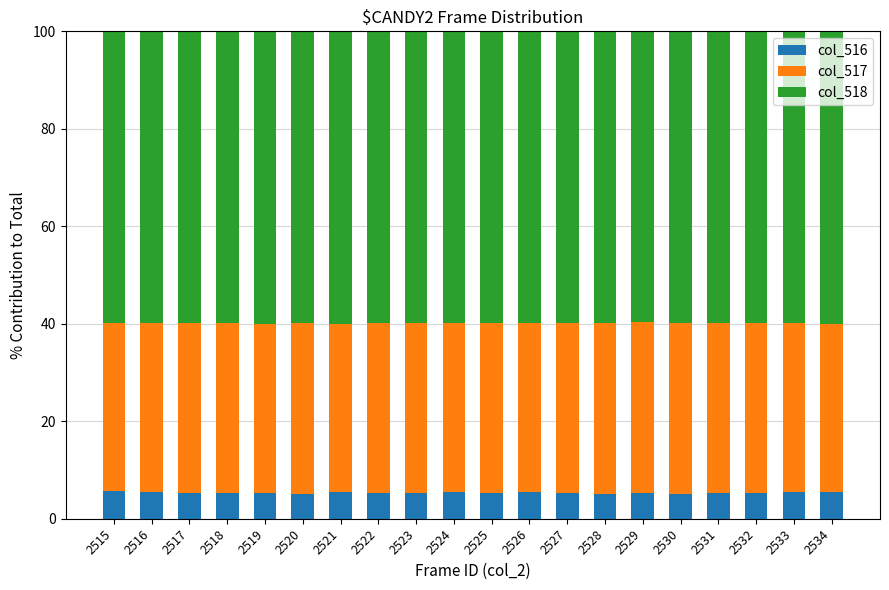

What is the sum of the col_516 values at 2523 and 2515?

10.9